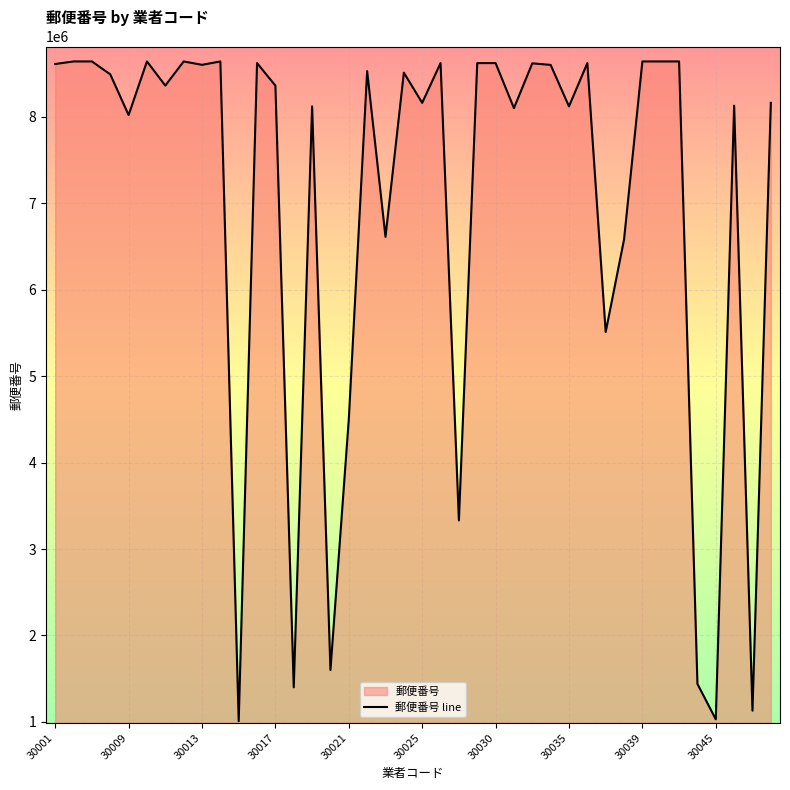

What is the greatest value displayed?

8640055